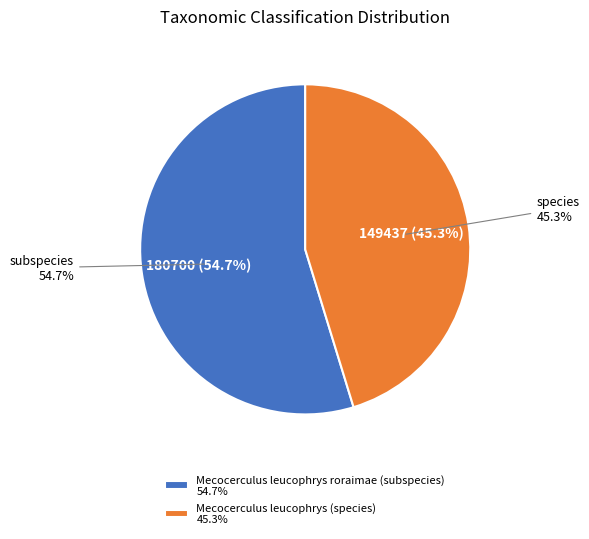

To the nearest percent, what is the difference between the Mecocerculus leucophrys (species) and Mecocerculus leucophrys roraimae (subspecies) slice percentages?

9%